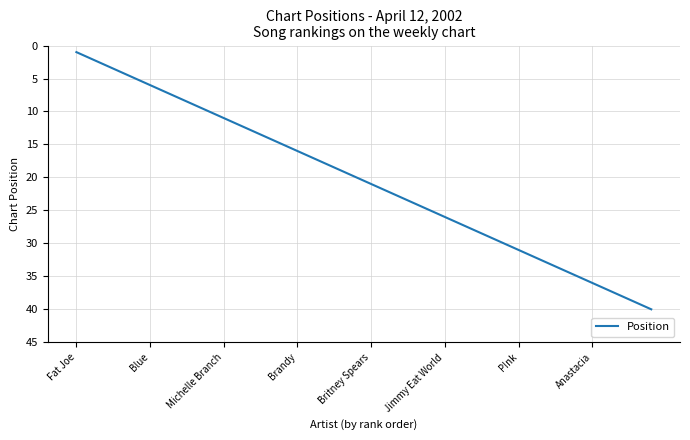

What is the maximum value shown in the chart?

40